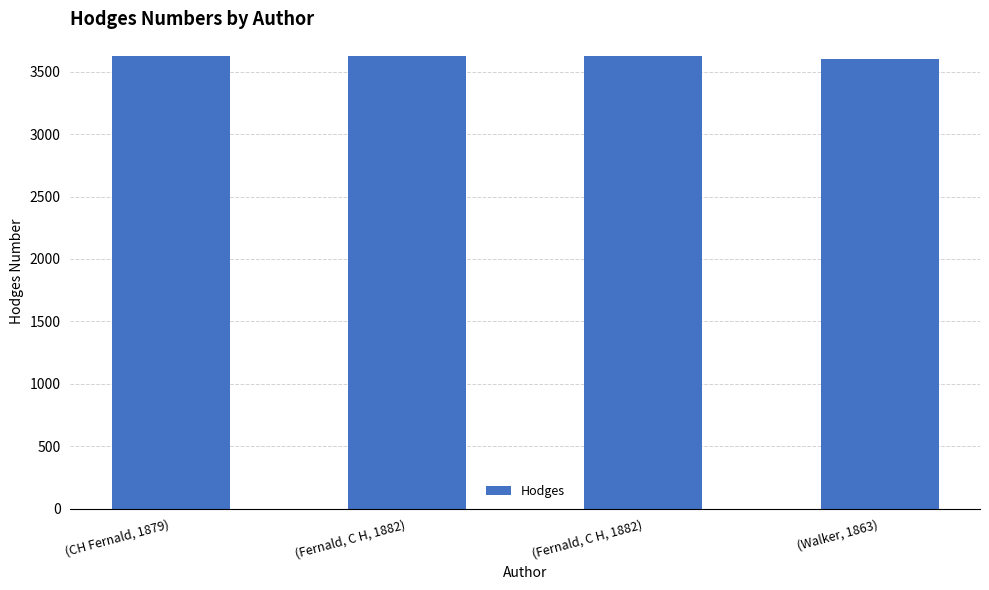

Are the bars horizontal?

No